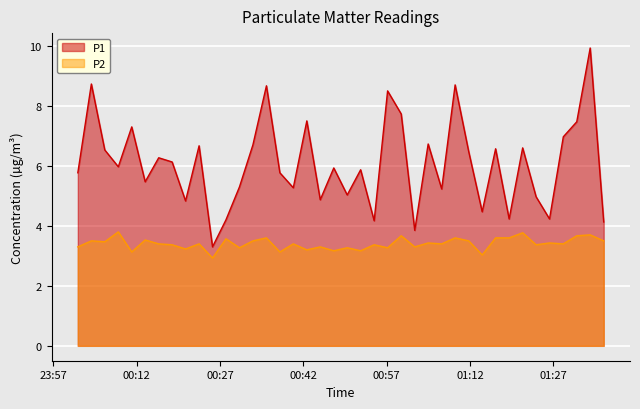

At how many categories does at least one series exceed 8?

5